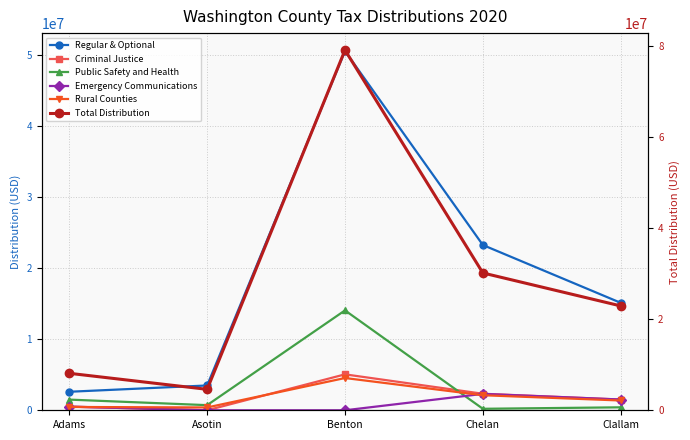

At Chelan, list the series in order from smallest to largest.

Public Safety and Health, Rural Counties, Emergency Communications, Criminal Justice, Regular & Optional, Total Distribution